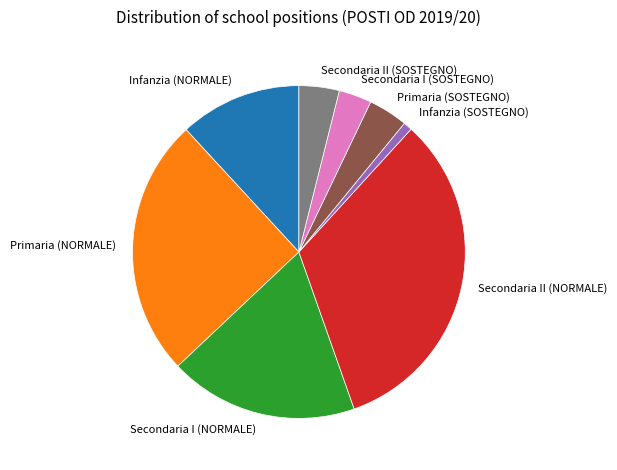

What is the largest slice in the pie chart?

Secondaria II (NORMALE)